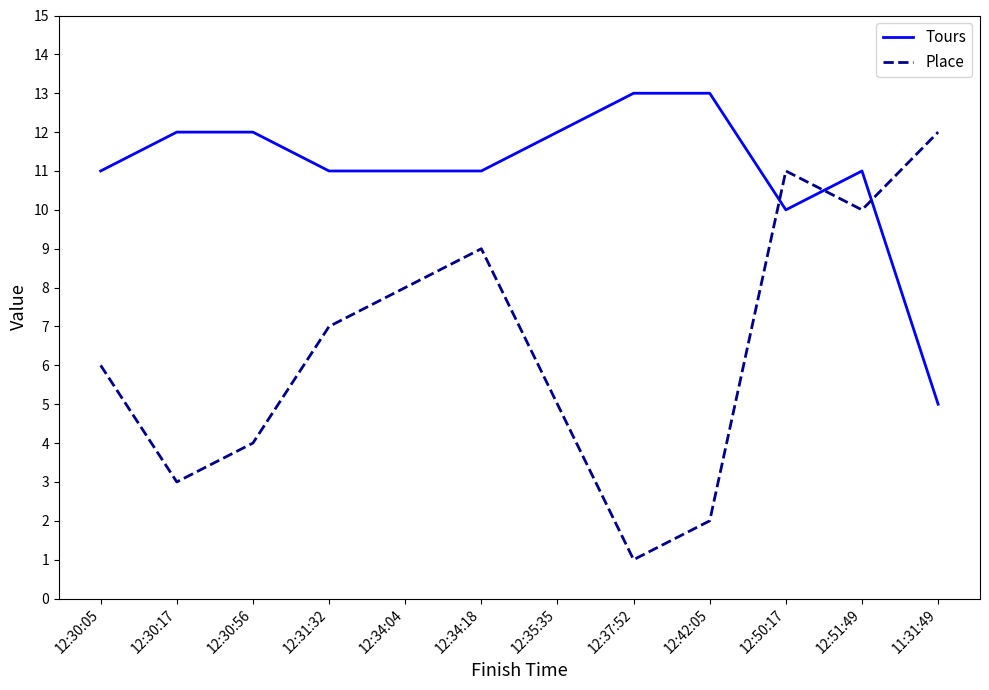

Which label corresponds to the smallest value in the chart?

12:37:52